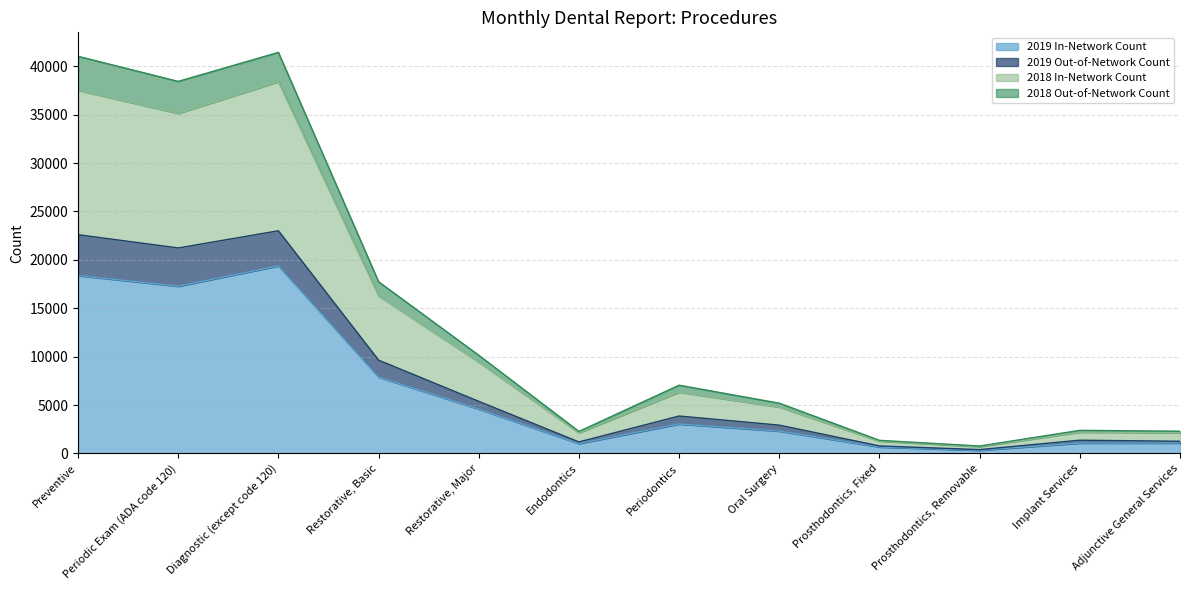

What is the value of the 2018 Out-of-Network Count point at the 10th from the left?

392